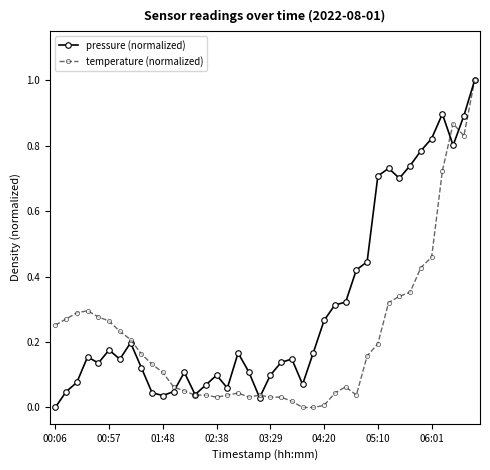

Rank the series by their average value, from lowest to highest.

temperature (normalized), pressure (normalized)